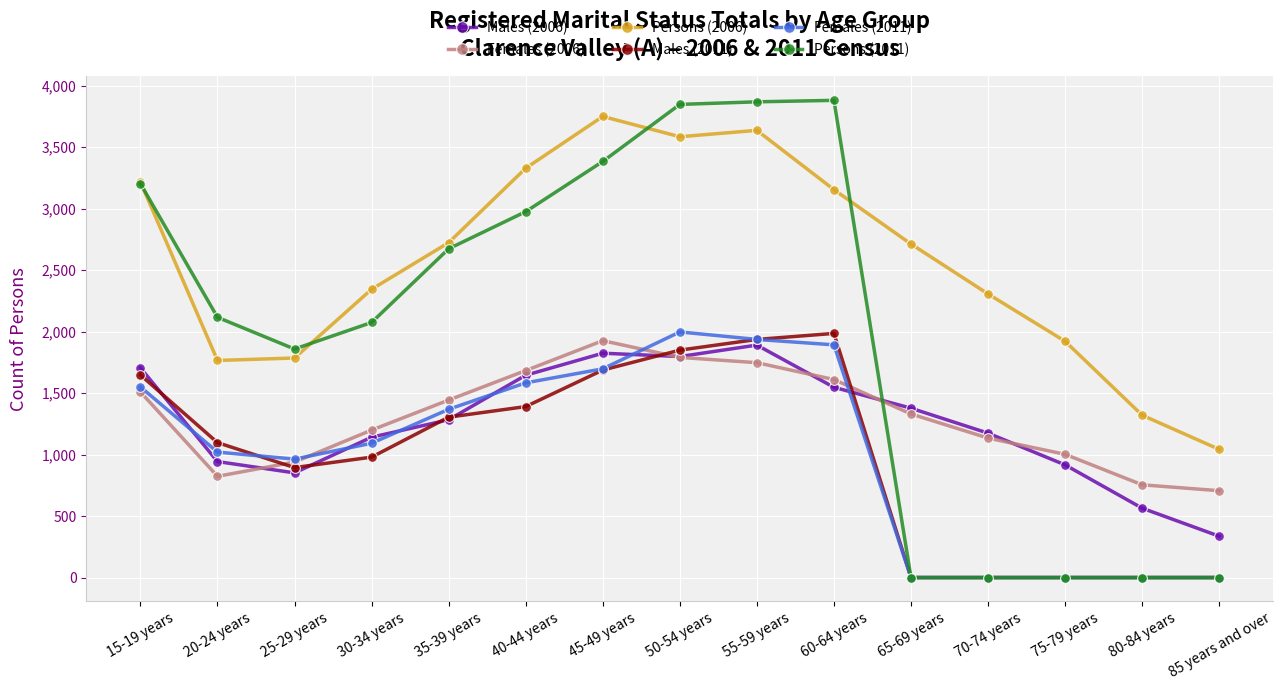

Is it true that Males (2011) equals 1478 at 30-34 years?

False